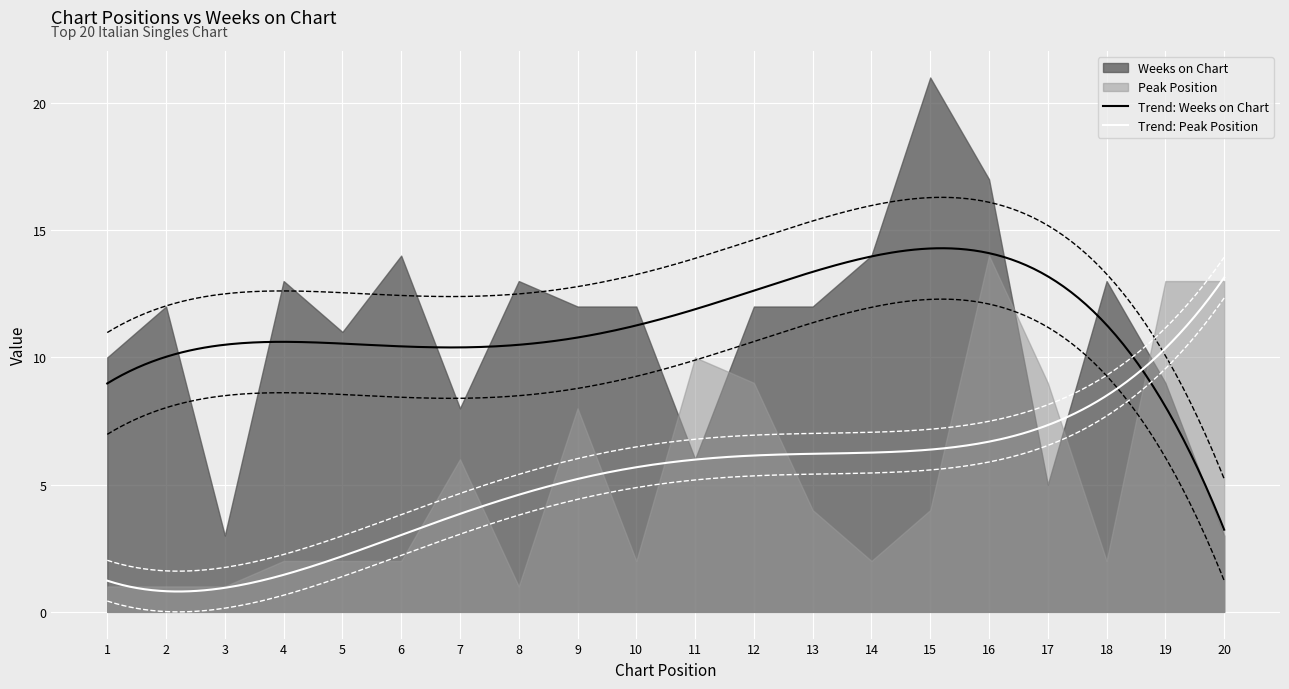

Where does the Weeks on Chart series first go above 12?

4